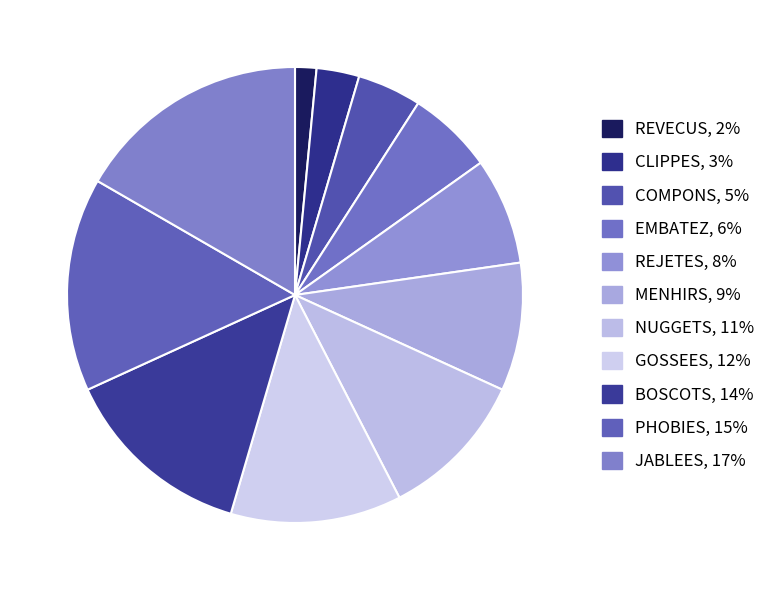

Rank the categories by value from highest to lowest.

JABLEES, PHOBIES, BOSCOTS, GOSSEES, NUGGETS, MENHIRS, REJETES, EMBATEZ, COMPONS, CLIPPES, REVECUS